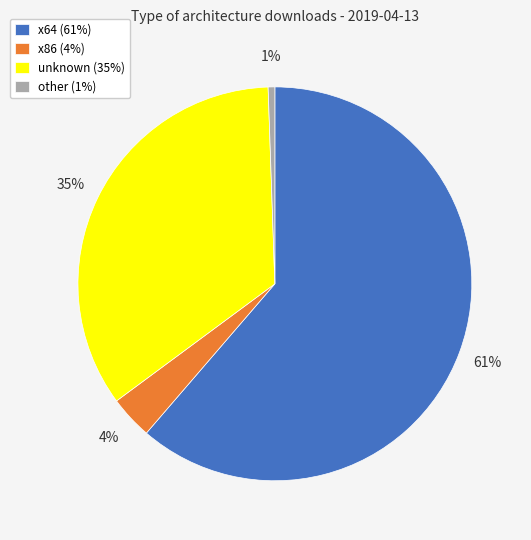

Is there a majority slice in this chart?

Yes